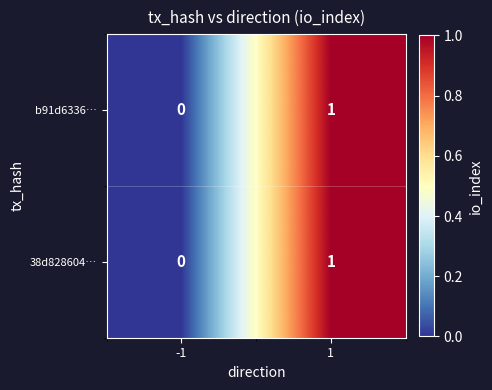

How many values in the 38d828604… series are below 1?

1